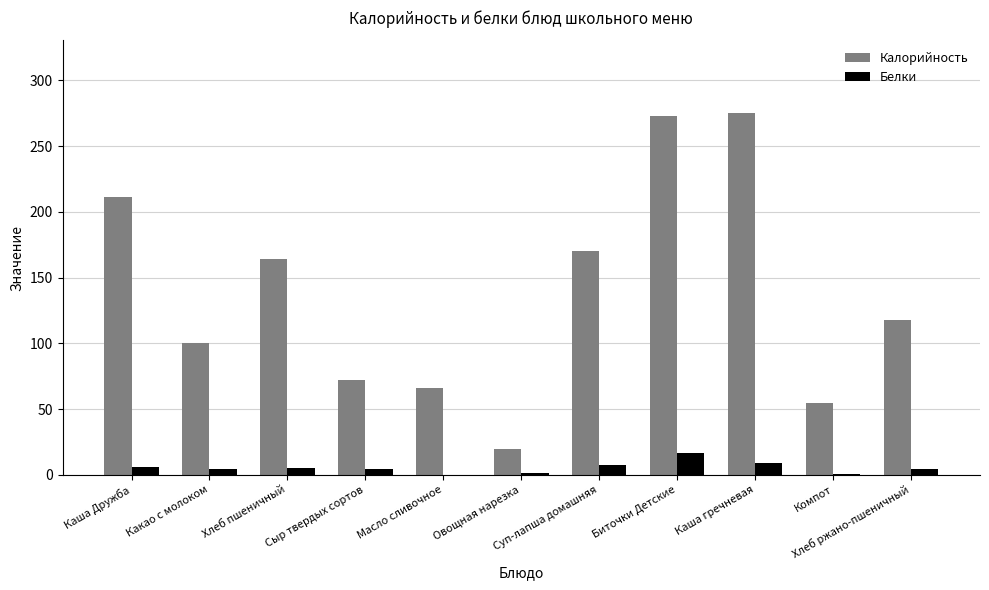

The Калорийность series shows 65.8 at Биточки Детские. True or false?

False